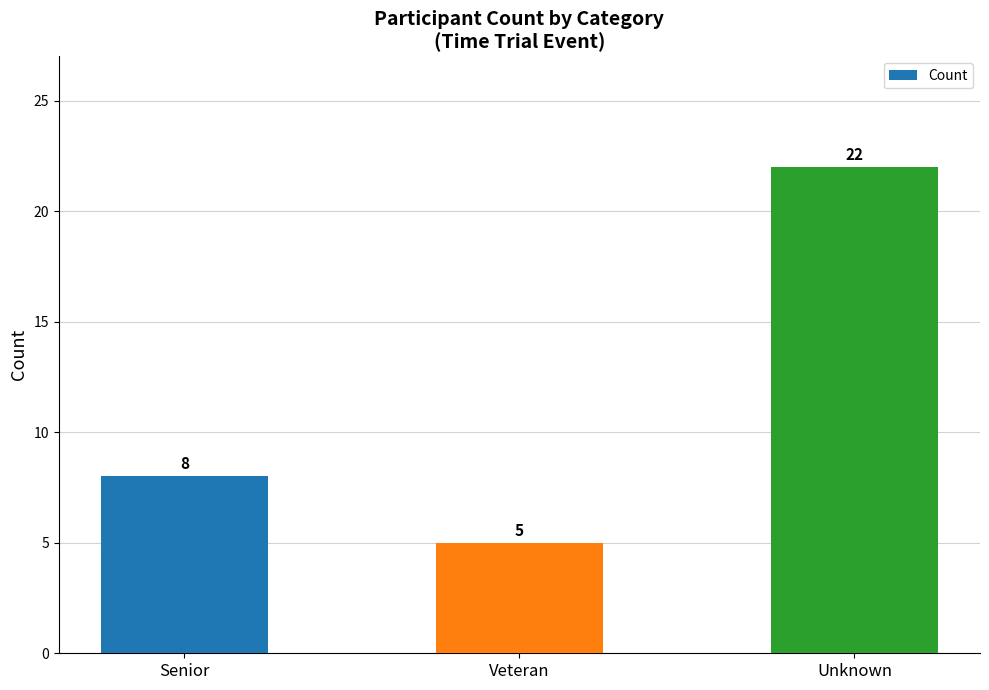

What is the label of the 3rd bar from the left?

Unknown